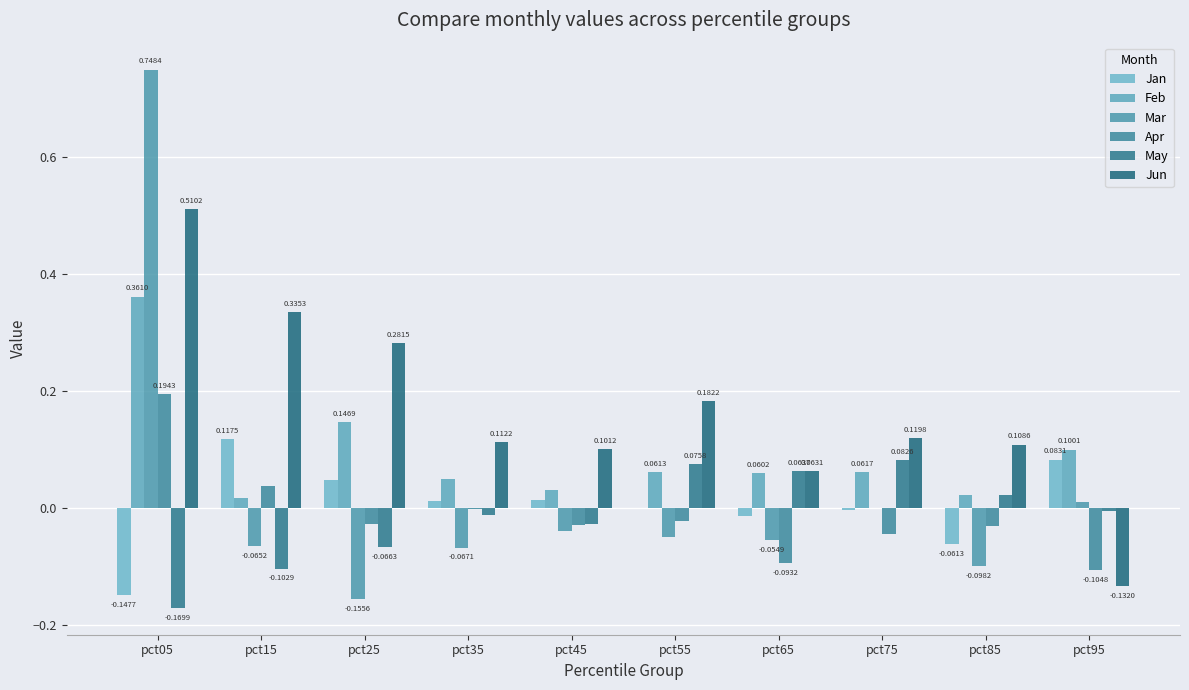

At which label is Mar closest to 0?

pct75